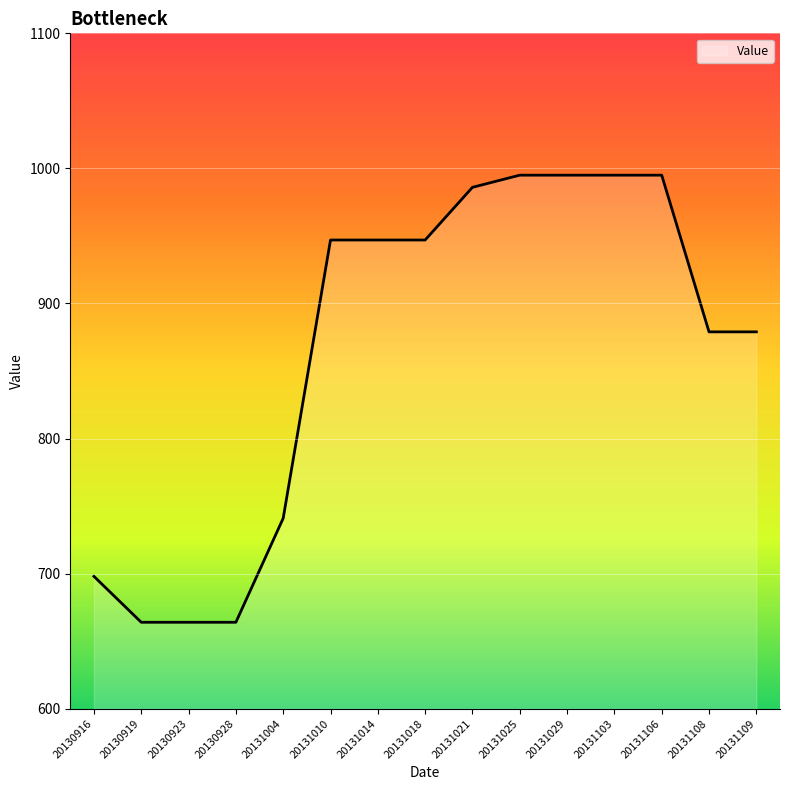

Reading left to right, transcribe all the data shown in this chart.

698	664	664	664	741	947	947	947	986	995	995	995	995	879	879